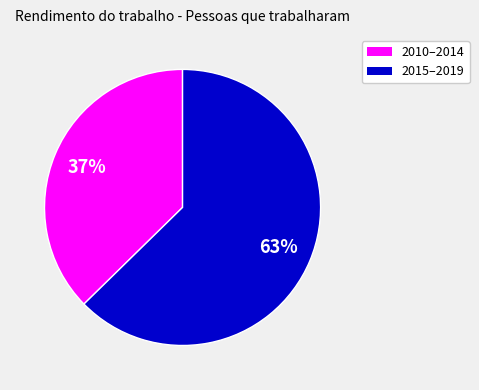

To the nearest percent, what is the average slice percentage?

50%